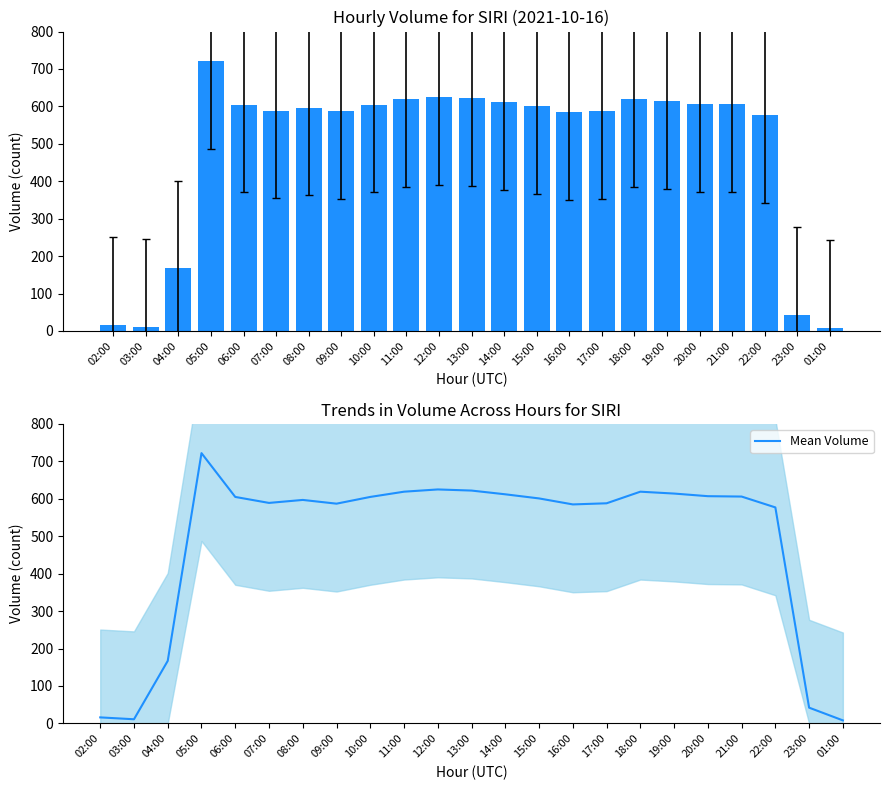

At which category is the sum across all series the highest?

05:00